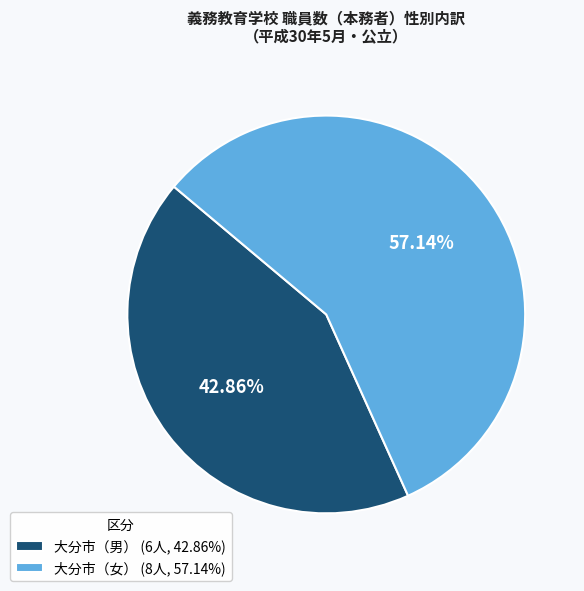

What is the ratio of the value at 大分市（男） (6人, 42.86%) to the value at 大分市（女） (8人, 57.14%)?

0.8